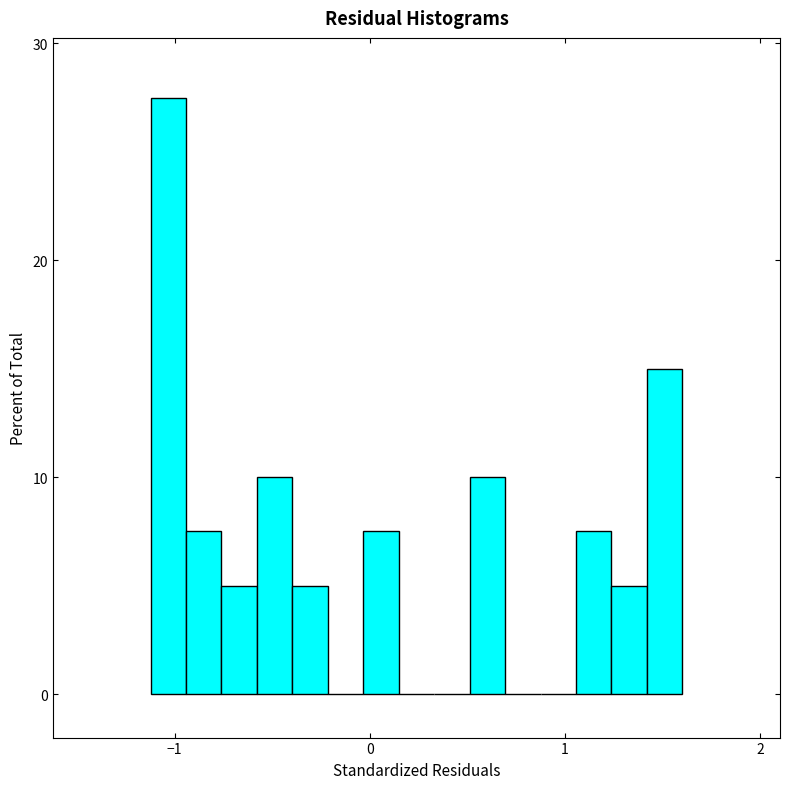

Read against the x-axis, roughly where is the centre of the tallest bar?

-1.0